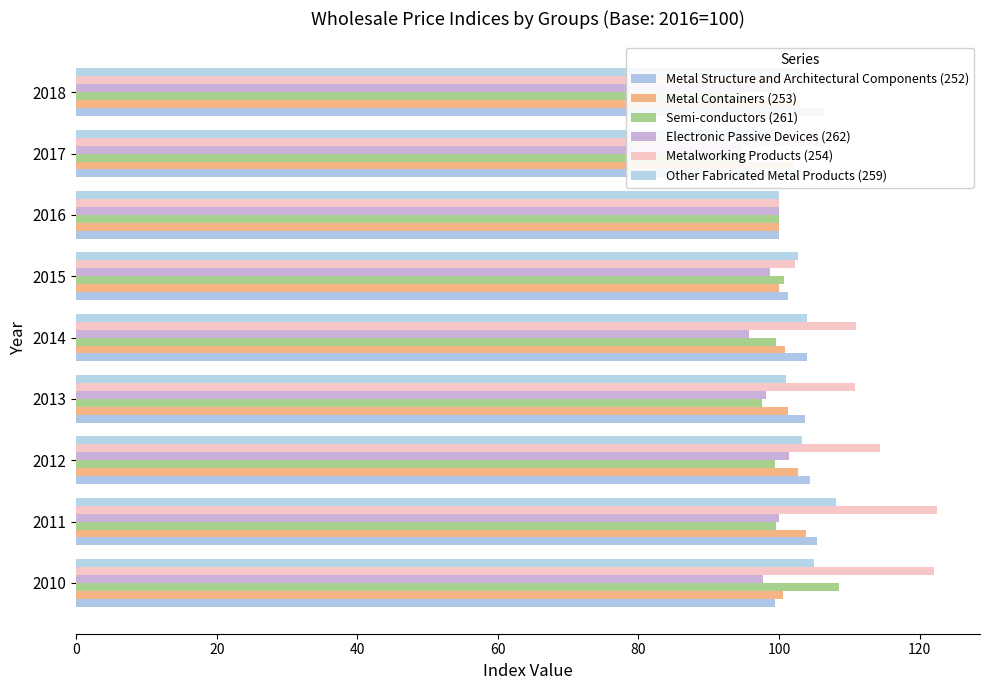

At how many categories does at least one series exceed 109?

6